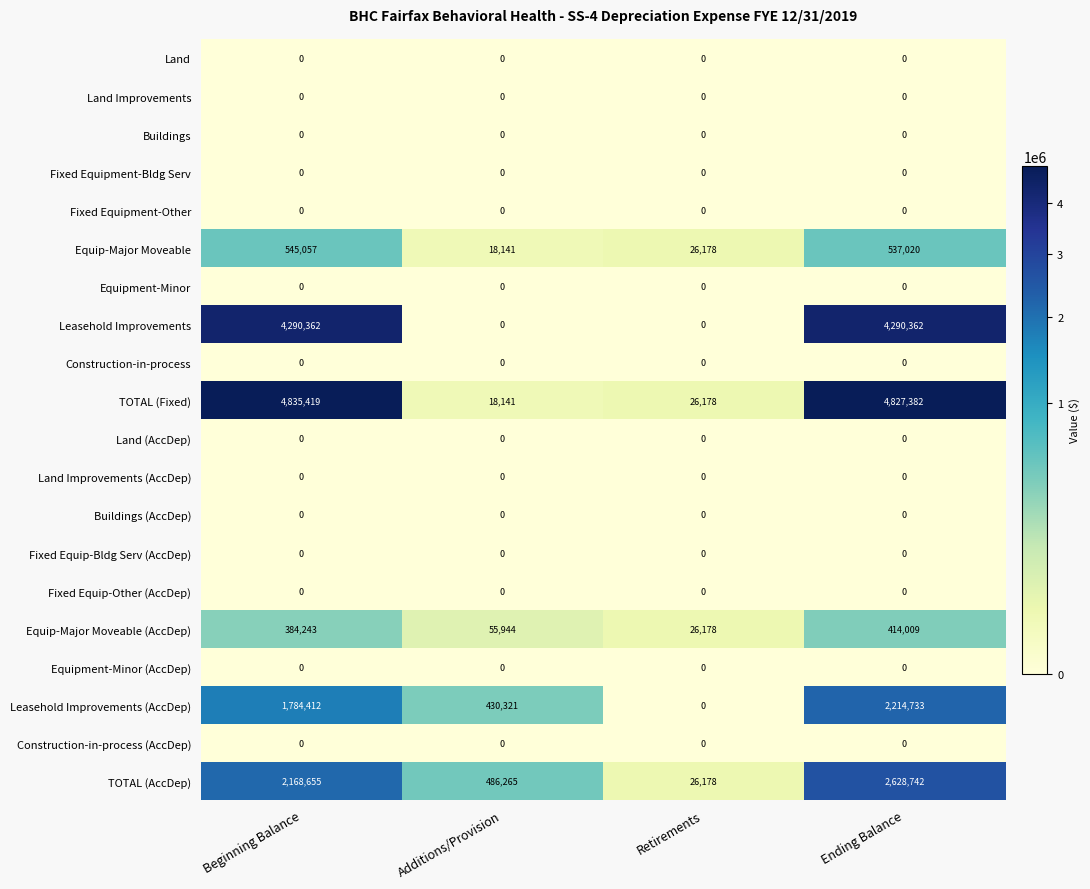

Which series has the largest range (max minus min)?

TOTAL (Fixed)